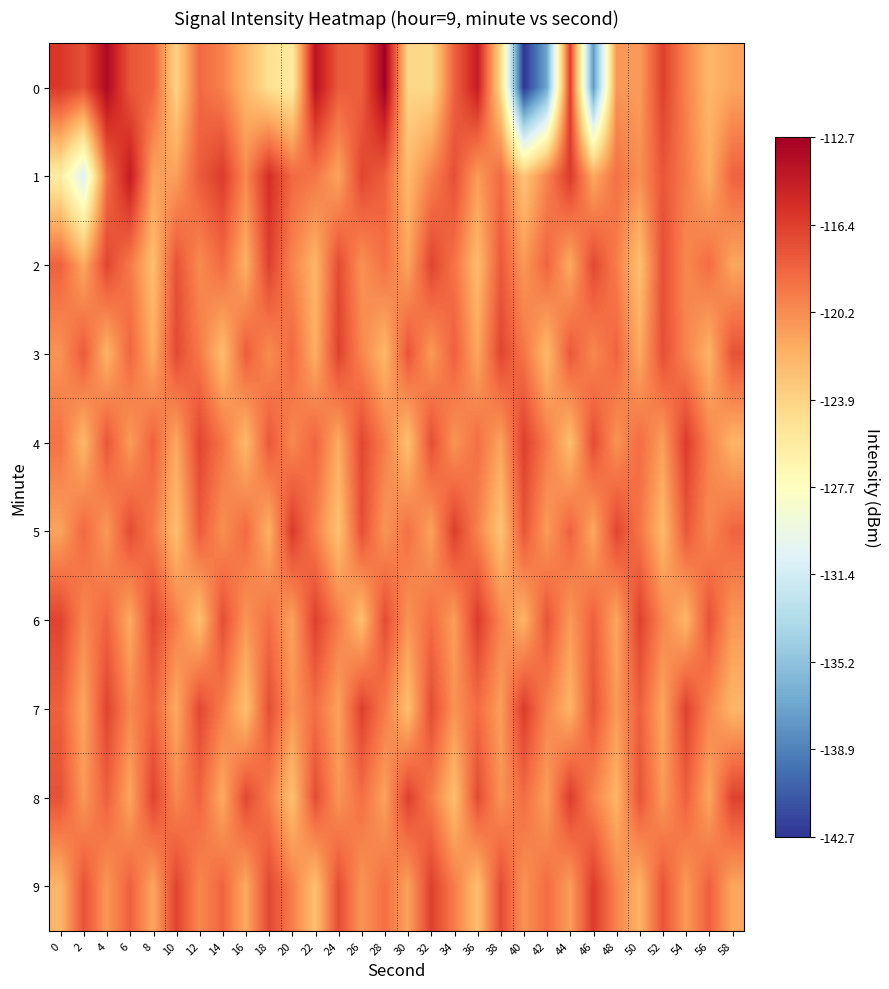

Reading right to left, what are all the values shown in this chart?

0: 58=-121.3	56=-122.2	54=-119.8	52=-116.5	50=-120.9	48=-120.7	46=-137.7	44=-116.4	42=-136.9	40=-142.7	38=-124.3	36=-114.6	34=-118.2	32=-124.3	30=-124.2	28=-112.7	26=-118.1	24=-117.8	22=-114.0	20=-125.7	18=-124.8	16=-122.4	14=-119.7	12=-118.5	10=-124.0	8=-118.3	6=-117.6	4=-113.3	2=-117.3	0=-116.1
1: 58=-118.2	56=-121.8	54=-119.4	52=-117.6	50=-120.3	48=-118.9	46=-121.5	44=-116.2	42=-119.8	40=-123.1	38=-118.6	36=-120.9	34=-117.3	32=-119.7	30=-122.4	28=-118.1	26=-116.8	24=-121.3	22=-119.2	20=-118.5	18=-115.6	16=-120.0	14=-116.3	12=-117.9	10=-121.0	8=-121.2	6=-114.5	4=-118.8	2=-130.8	0=-125.9
2: 58=-121.4	56=-118.7	54=-120.0	52=-117.2	50=-122.8	48=-119.5	46=-116.9	44=-121.6	42=-118.3	40=-120.7	38=-117.8	36=-122.5	34=-119.0	32=-116.7	30=-121.3	28=-118.9	26=-120.4	24=-117.1	22=-122.2	20=-119.8	18=-116.5	16=-121.9	14=-118.6	12=-120.1	10=-117.4	8=-122.7	6=-119.3	4=-116.8	2=-121.5	0=-118.2
3: 58=-117.4	56=-122.0	54=-119.8	52=-117.2	50=-121.6	48=-118.3	46=-120.0	44=-117.7	42=-122.4	40=-119.1	38=-116.8	36=-121.4	34=-118.1	32=-120.8	30=-117.5	28=-122.3	26=-119.9	24=-116.6	22=-121.8	20=-118.5	18=-120.2	16=-117.9	14=-122.6	12=-119.3	10=-117.0	8=-121.7	6=-118.4	4=-122.1	2=-117.8	0=-120.5
4: 58=-122.1	56=-119.8	54=-116.3	52=-121.0	50=-118.7	48=-120.5	46=-117.1	44=-122.7	42=-119.4	40=-116.5	38=-121.2	36=-118.8	34=-120.6	32=-117.2	30=-122.8	28=-119.5	26=-116.9	24=-121.6	22=-118.3	20=-120.0	18=-117.7	16=-122.4	14=-119.1	12=-116.8	10=-121.5	8=-118.2	6=-120.9	4=-117.6	2=-122.3	0=-119.0
5: 58=-118.3	56=-120.0	54=-117.7	52=-122.4	50=-119.1	48=-116.8	46=-121.5	44=-118.2	42=-120.9	40=-117.6	38=-123.0	36=-119.7	34=-116.4	32=-121.2	30=-118.9	28=-120.6	26=-117.3	24=-122.9	22=-119.6	20=-116.2	18=-121.9	16=-118.6	14=-120.3	12=-117.9	10=-122.7	8=-119.4	6=-117.1	4=-120.8	2=-118.5	0=-121.2
6: 58=-120.7	56=-117.4	54=-122.2	52=-119.9	50=-116.6	48=-121.4	46=-118.1	44=-120.8	42=-117.5	40=-122.1	38=-119.8	36=-116.3	34=-121.0	32=-118.7	30=-120.5	28=-117.1	26=-122.7	24=-119.4	22=-116.5	20=-121.2	18=-118.8	16=-120.6	14=-117.2	12=-122.8	10=-119.5	8=-116.9	6=-121.6	4=-118.3	2=-120.0	0=-116.7
7: 58=-122.2	56=-119.9	54=-116.6	52=-121.4	50=-118.1	48=-120.8	46=-117.5	44=-122.1	42=-119.8	40=-116.3	38=-121.0	36=-118.7	34=-120.5	32=-117.1	30=-122.7	28=-119.4	26=-116.5	24=-121.2	22=-118.8	20=-120.6	18=-117.2	16=-122.8	14=-119.5	12=-116.9	10=-121.6	8=-118.3	6=-120.0	4=-116.7	2=-121.4	0=-118.1
8: 58=-116.6	56=-121.4	54=-118.1	52=-120.8	50=-117.5	48=-122.1	46=-119.8	44=-116.3	42=-121.0	40=-118.7	38=-120.5	36=-117.1	34=-122.7	32=-119.4	30=-116.5	28=-121.2	26=-118.8	24=-120.6	22=-117.2	20=-122.8	18=-119.5	16=-116.9	14=-121.6	12=-118.3	10=-120.0	8=-116.7	6=-121.4	4=-118.1	2=-120.7	0=-117.4
9: 58=-121.4	56=-118.1	54=-120.8	52=-117.5	50=-122.1	48=-119.8	46=-116.3	44=-121.0	42=-118.7	40=-120.5	38=-117.1	36=-122.7	34=-119.4	32=-116.5	30=-121.2	28=-118.8	26=-120.6	24=-117.2	22=-122.8	20=-119.5	18=-116.9	16=-121.6	14=-118.3	12=-120.0	10=-116.7	8=-121.4	6=-118.1	4=-120.7	2=-117.4	0=-122.2